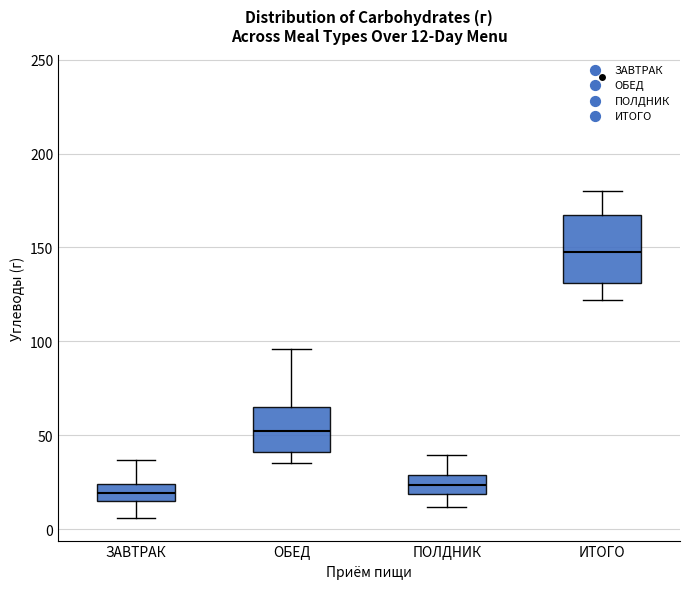

Which box's median line is the highest?

ИТОГО